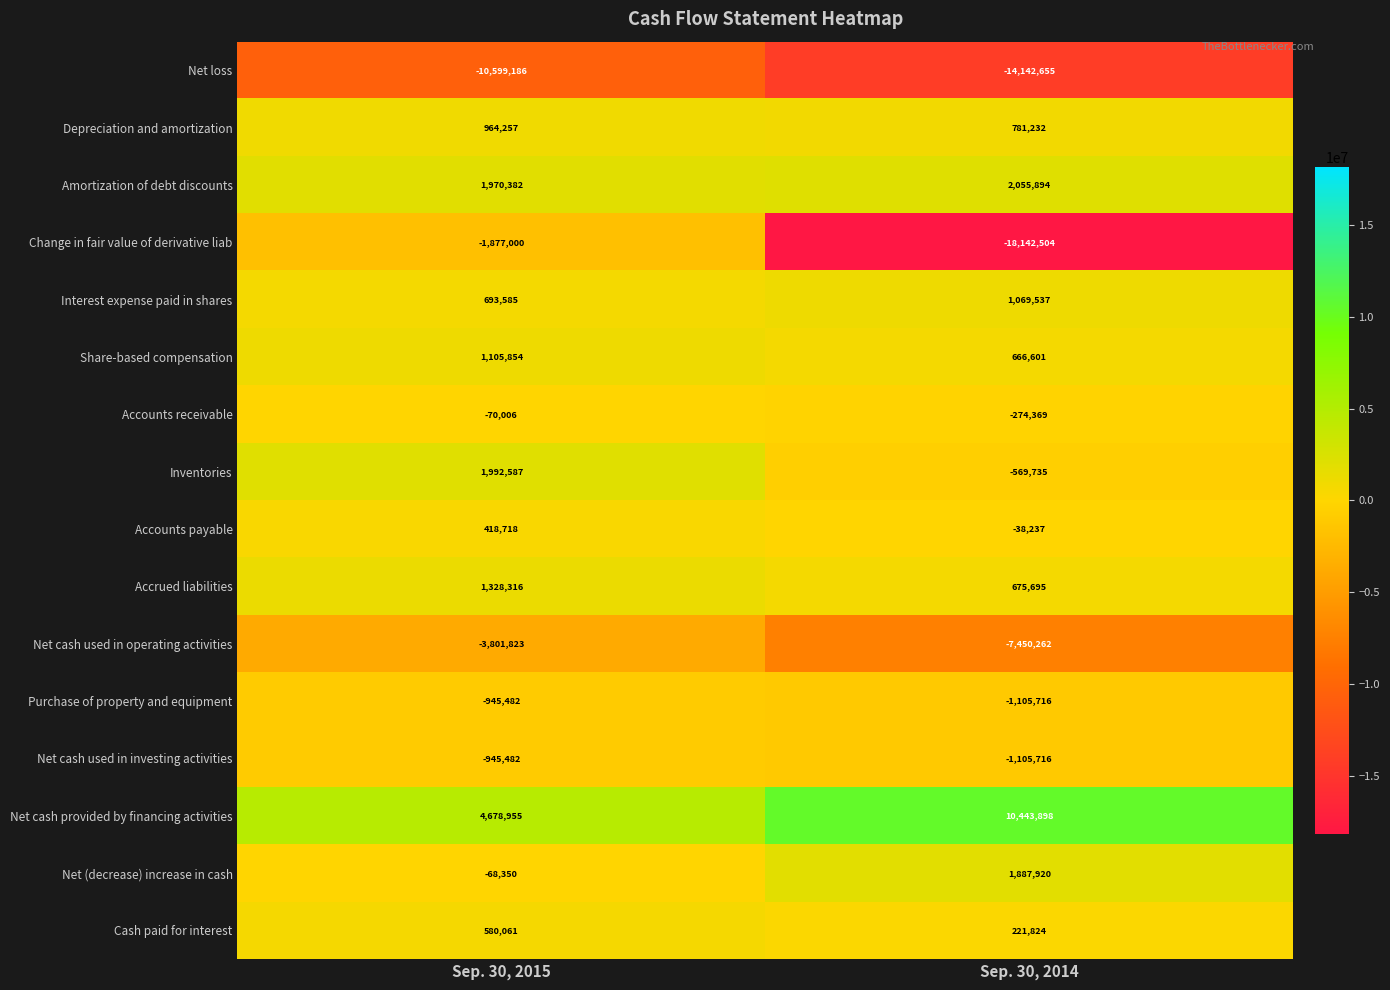

Which series has the largest total across all categories?

Net cash provided by financing activities